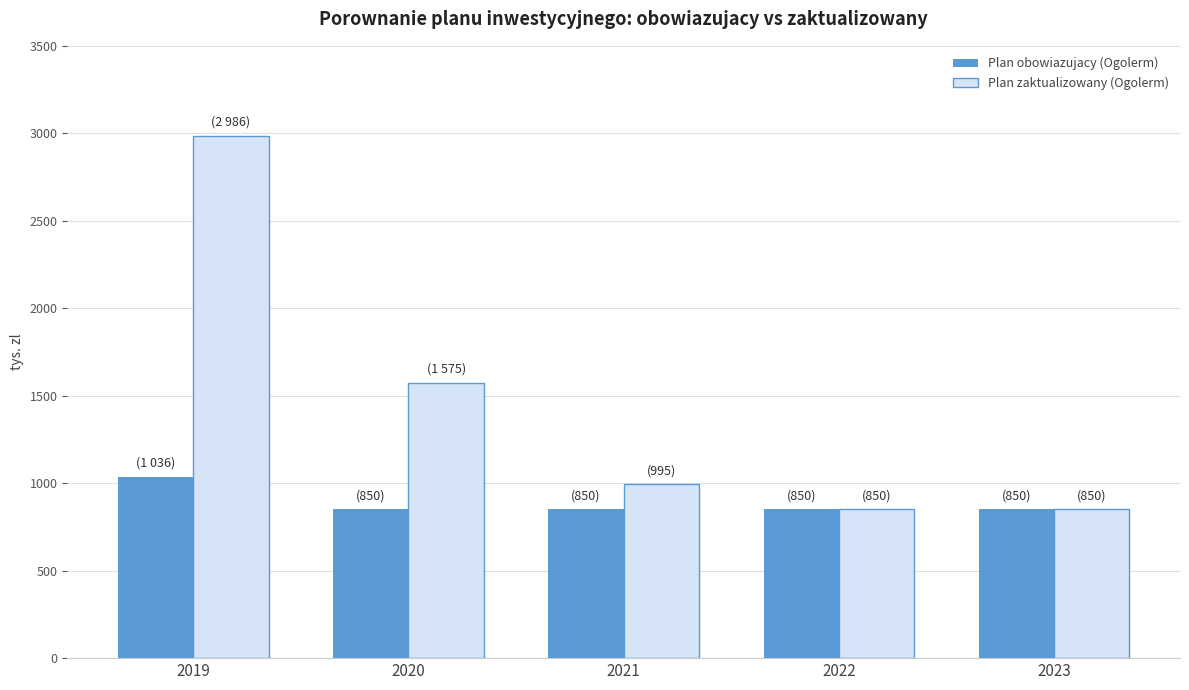

Reading left to right, what are all the values shown in this chart?

Plan obowiazujacy (Ogolerm): 2019=1036	2020=850	2021=850	2022=850	2023=850
Plan zaktualizowany (Ogolerm): 2019=2986	2020=1575	2021=995	2022=850	2023=850